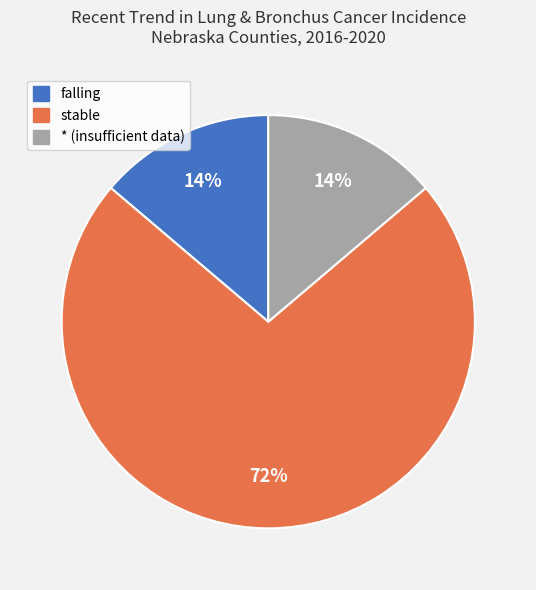

What is the largest slice in the pie chart?

stable